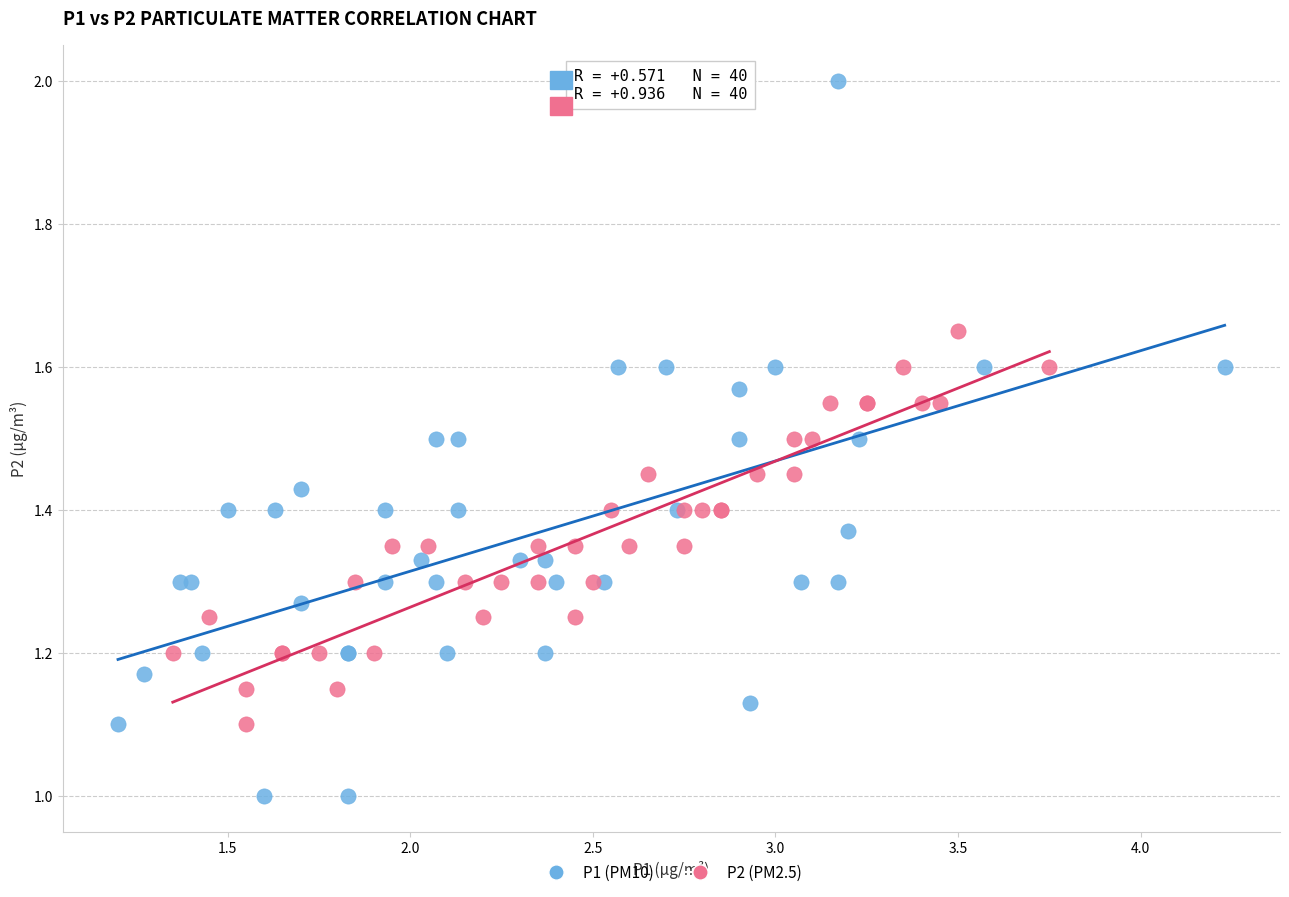

Which series contains the highest Y value?

P1 (PM10)